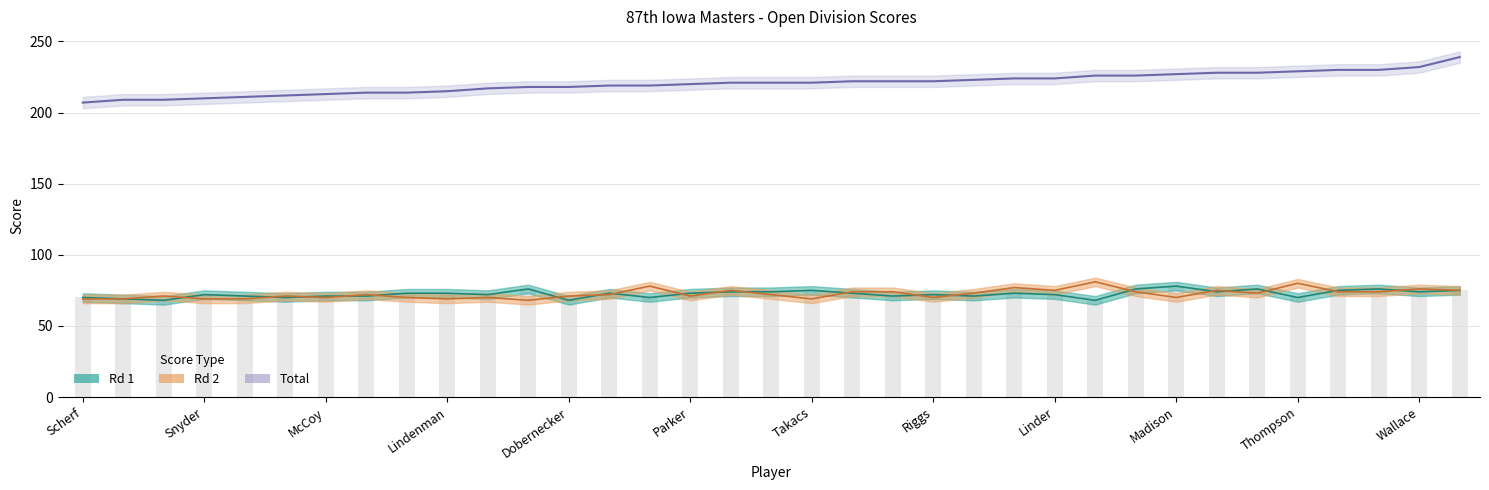

What is the sum of all Total values?

7720